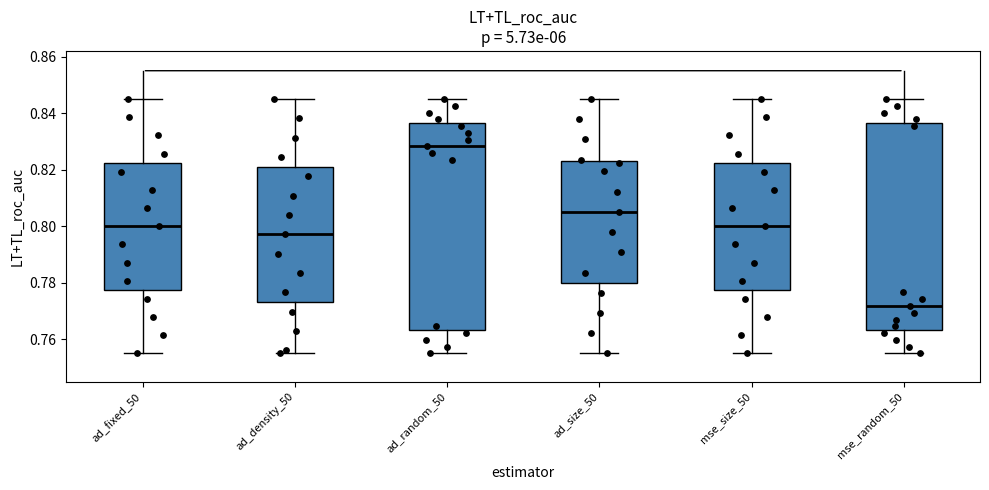

Which box has the lowest median line?

mse_random_50